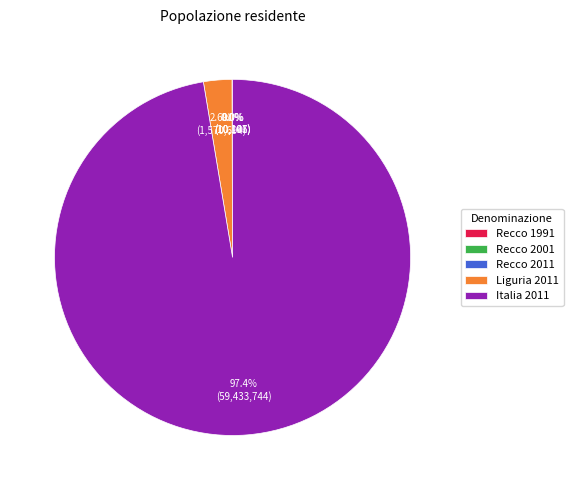

How much of the chart is everything except Liguria 2011?

97.4%